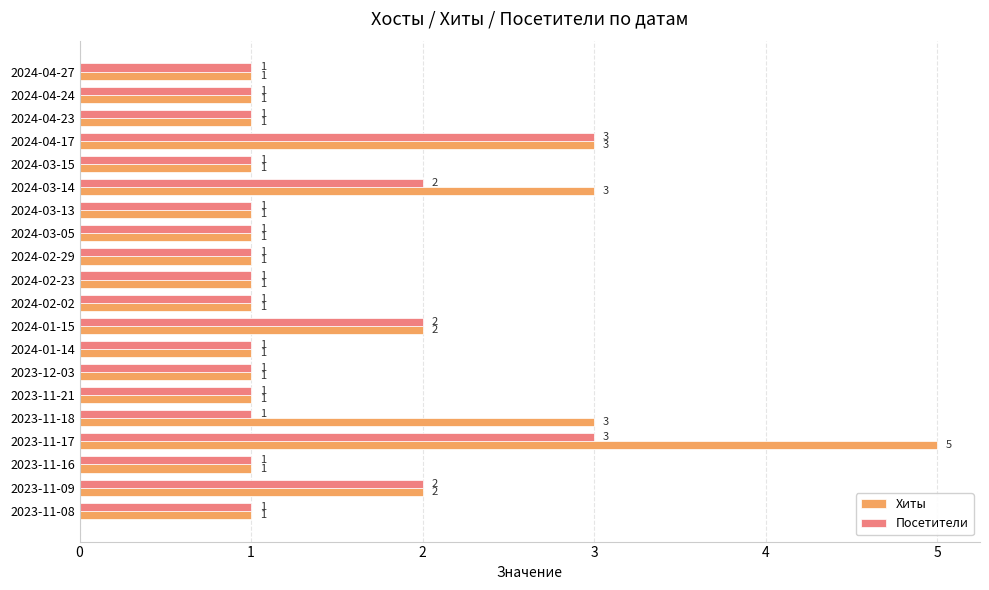

Rank the series by their average value, from highest to lowest.

Хиты, Посетители